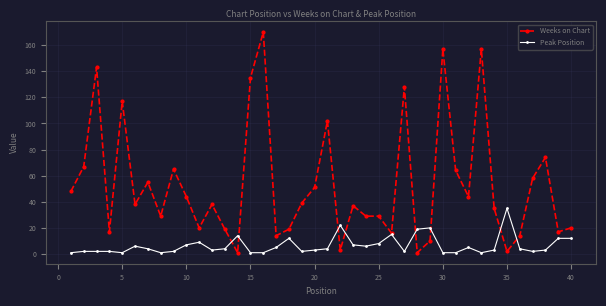

Which series has the largest total across all categories?

Weeks on Chart